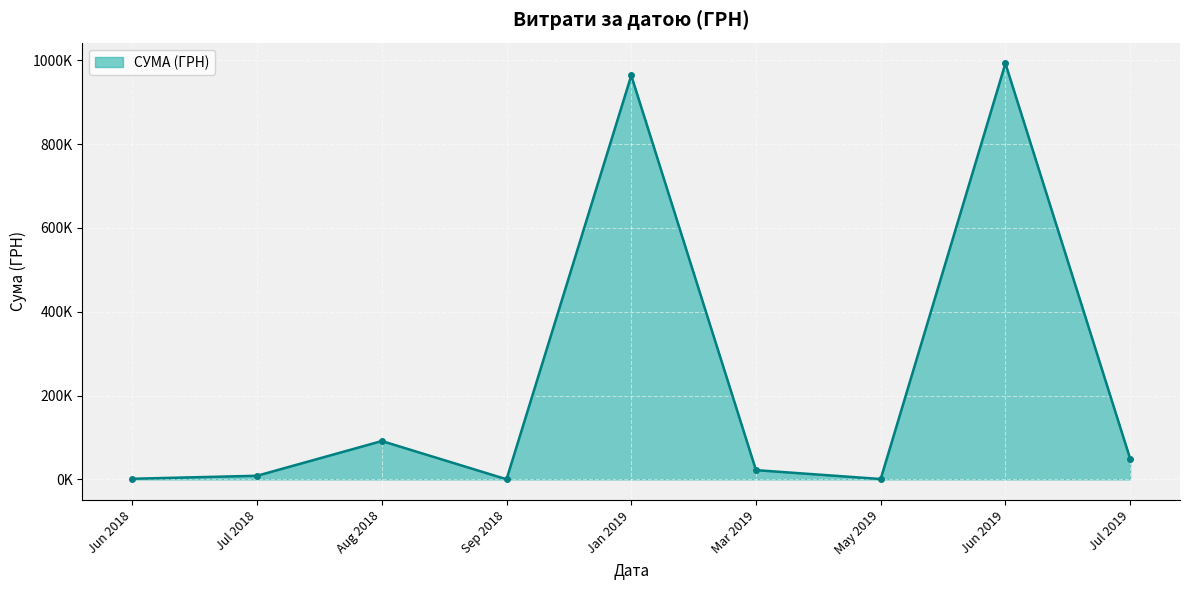

Does the chart have visible grid lines?

Yes